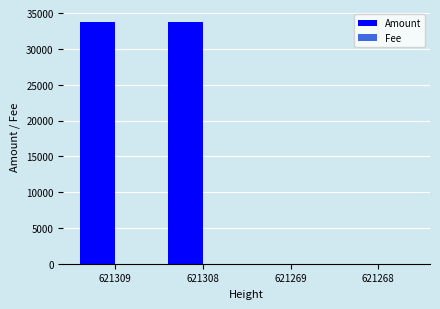

What is the sum of all Amount values?

67656.4